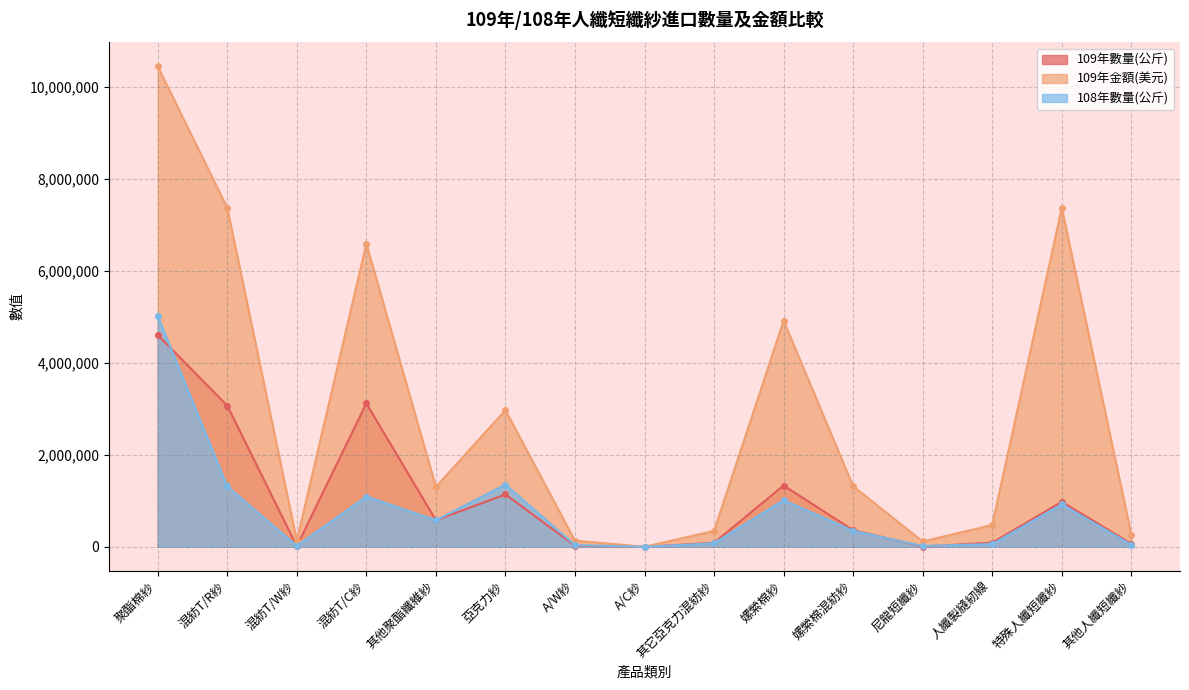

How many lines are shown in the chart?

3